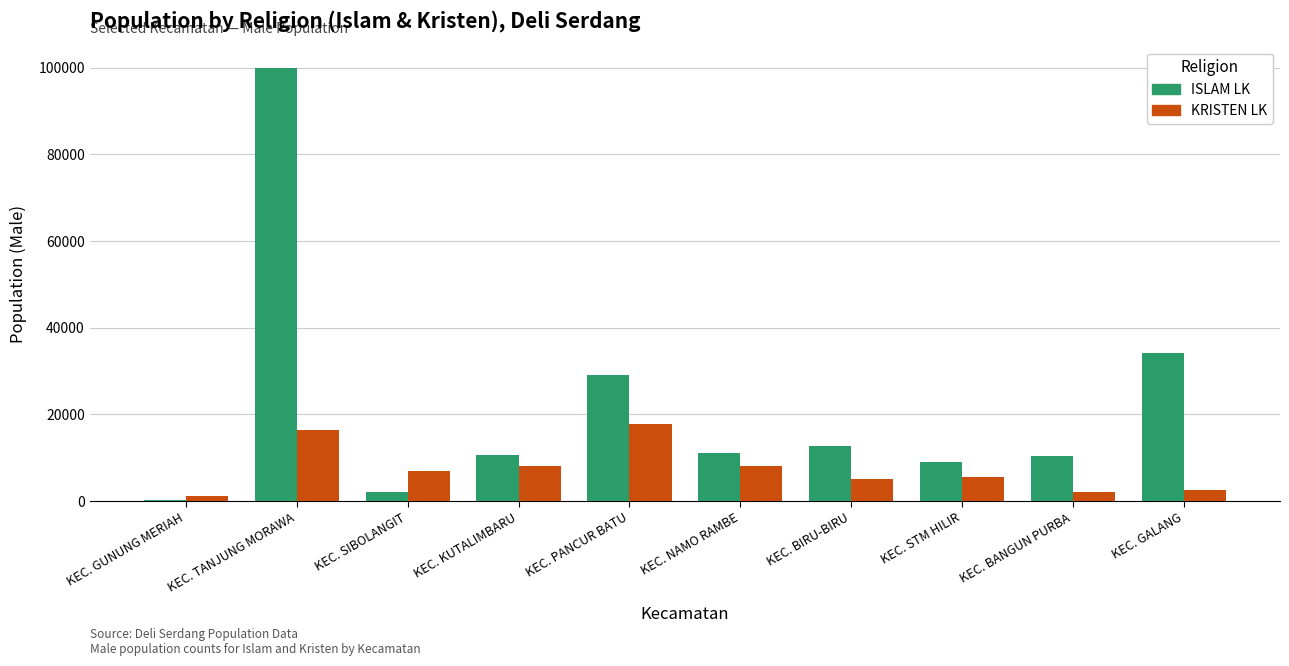

What is the maximum value shown in the chart?

99871